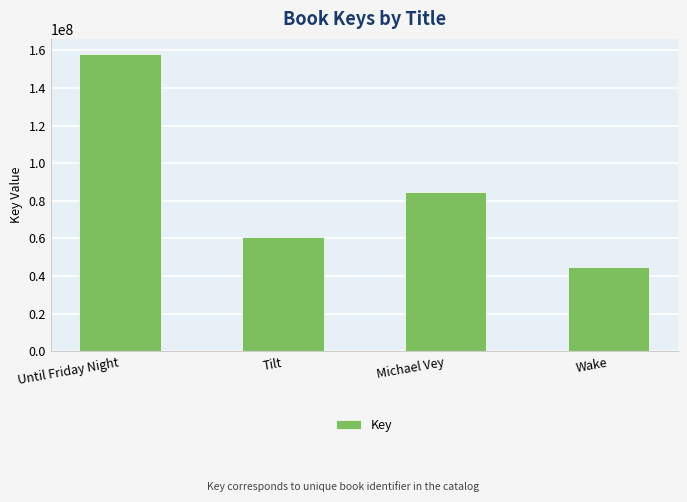

Where does the data first go above 84557788?

Until Friday Night